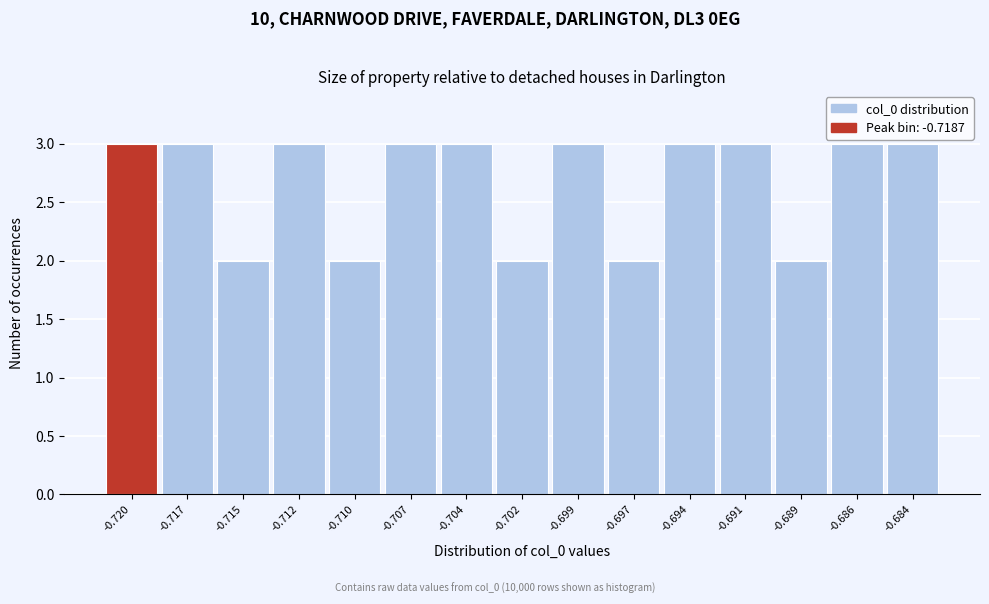

Reading left to right, transcribe all the data shown in this chart.

3	3	2	3	2	3	3	2	3	2	3	3	2	3	3